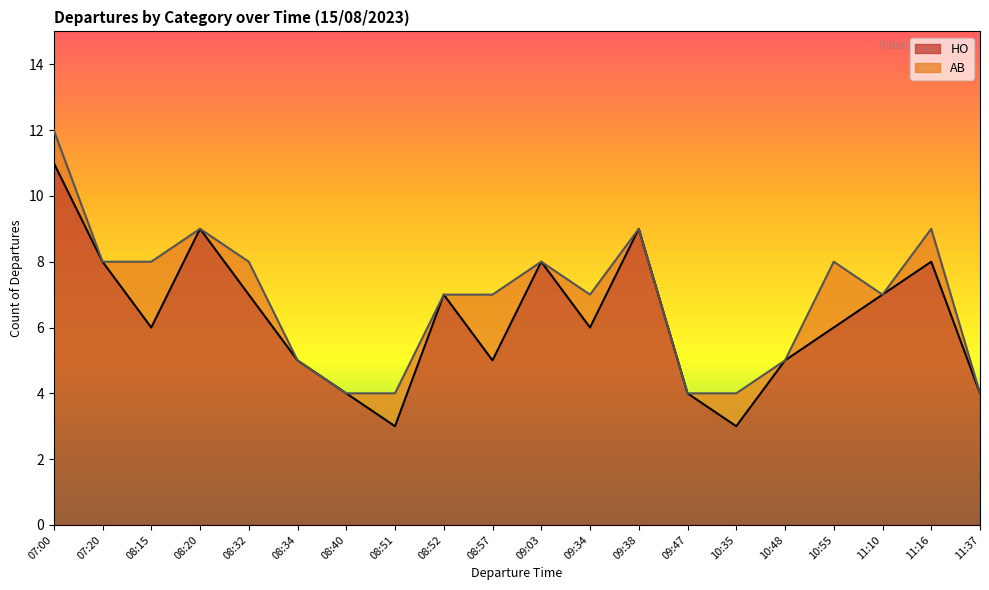

Does the chart have visible grid lines?

No